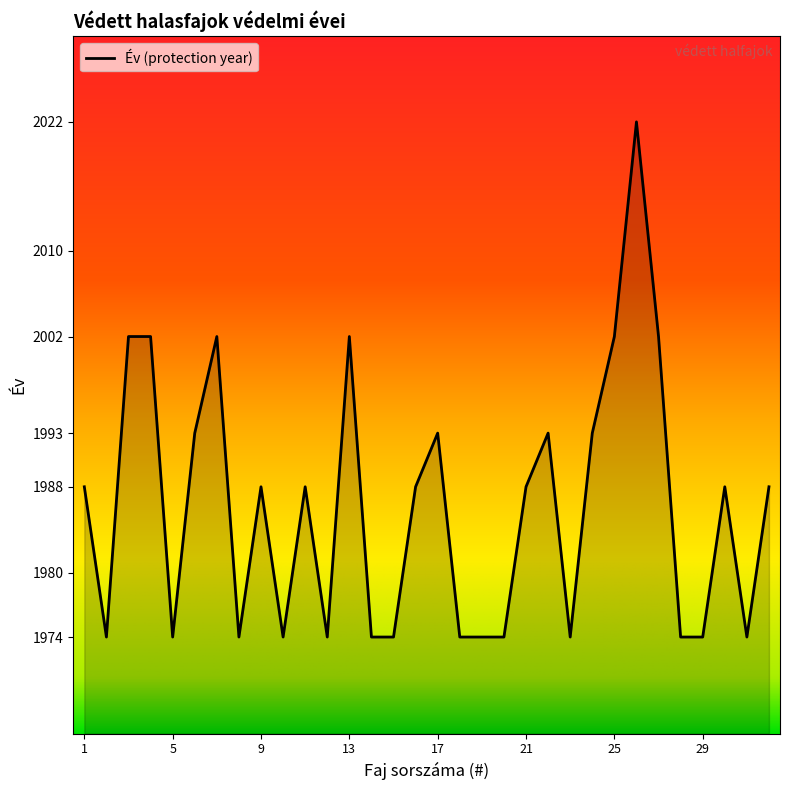

What is the smallest value displayed?

1974